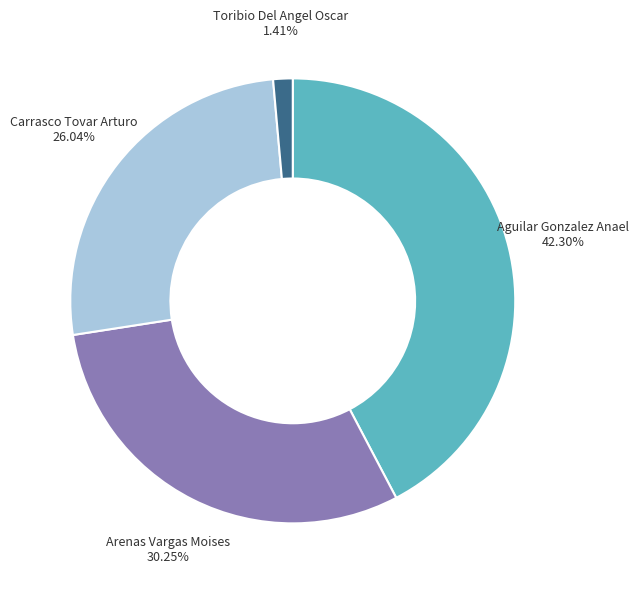

Is there any slice that represents more than half of the pie?

No